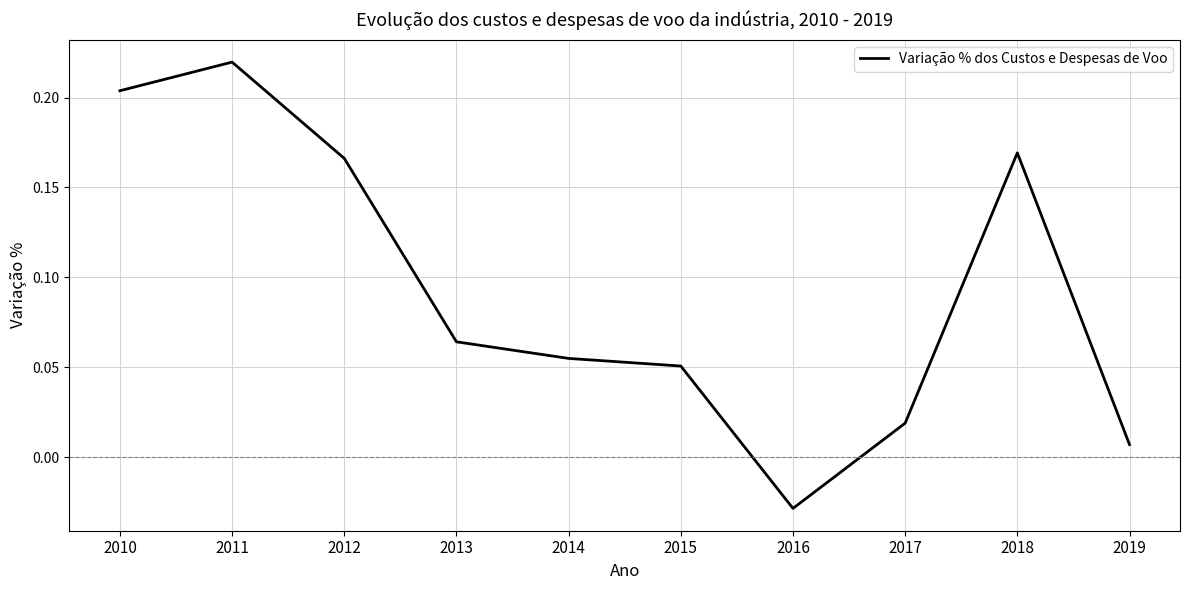

Where is the data nearest to the value 0?

2019